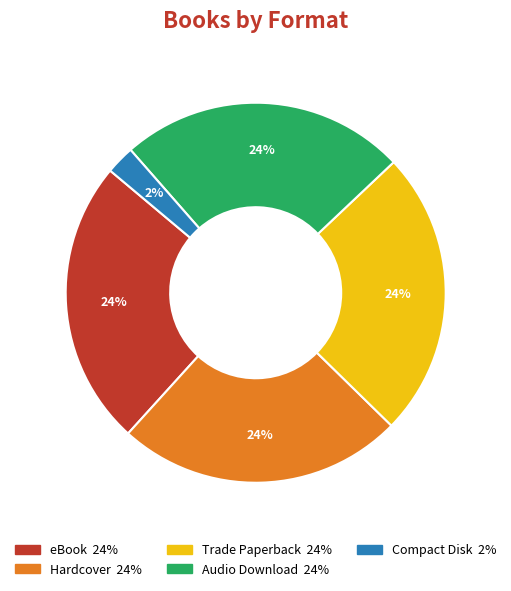

Which category has the smallest portion of the pie?

Compact Disk